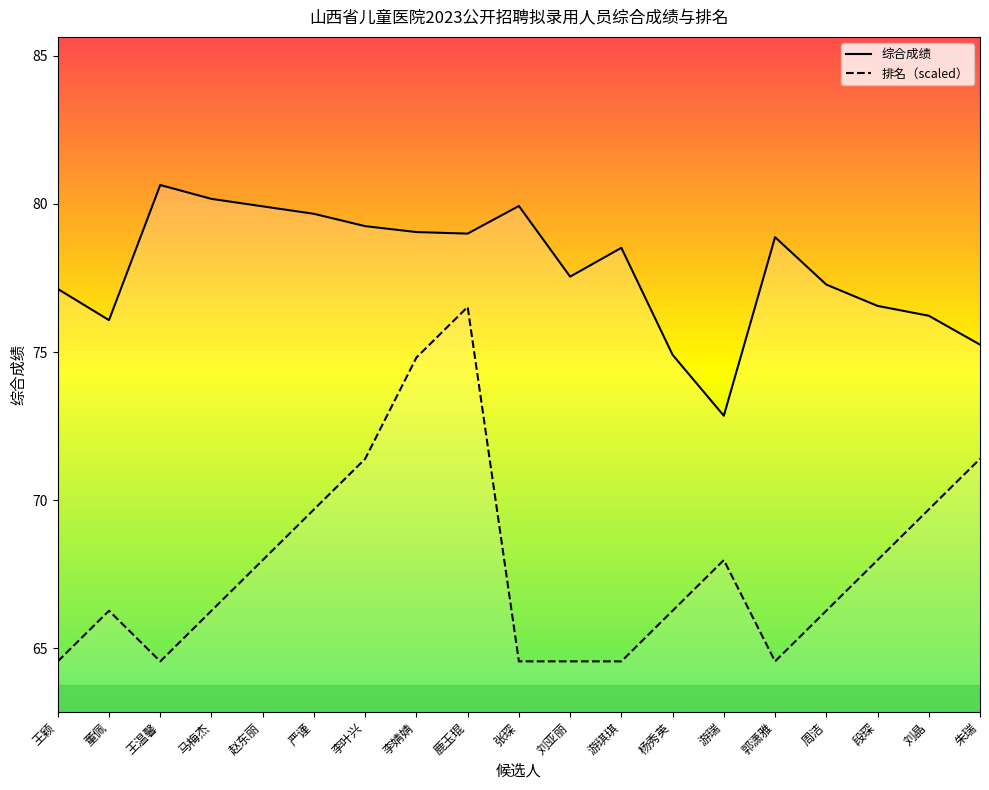

Where is 综合成绩 nearest to the value 76?

董佩